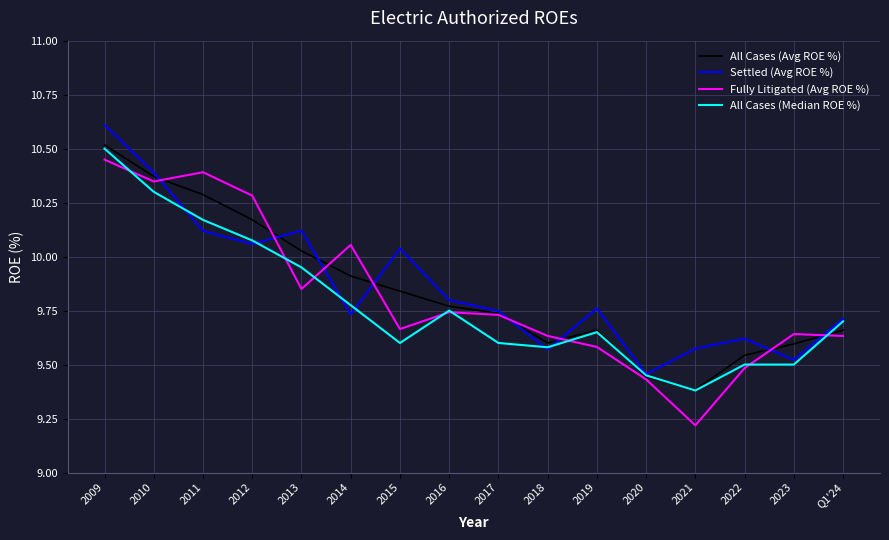

In All Cases (Avg ROE %), how many points are higher than both neighbors (excluding endpoints)?

1